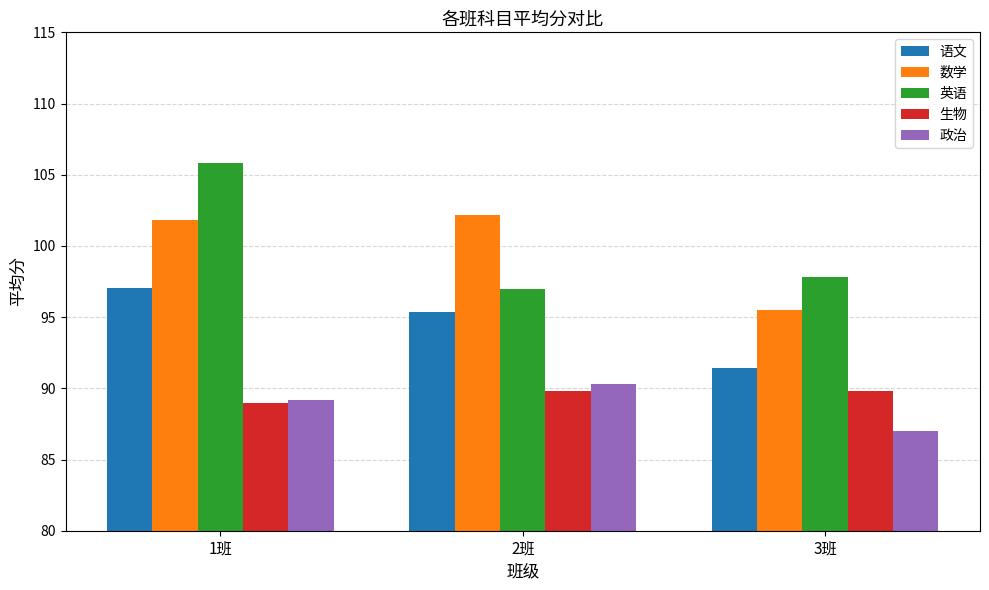

What is the difference between the 数学 values at 3班 and 1班?

6.3